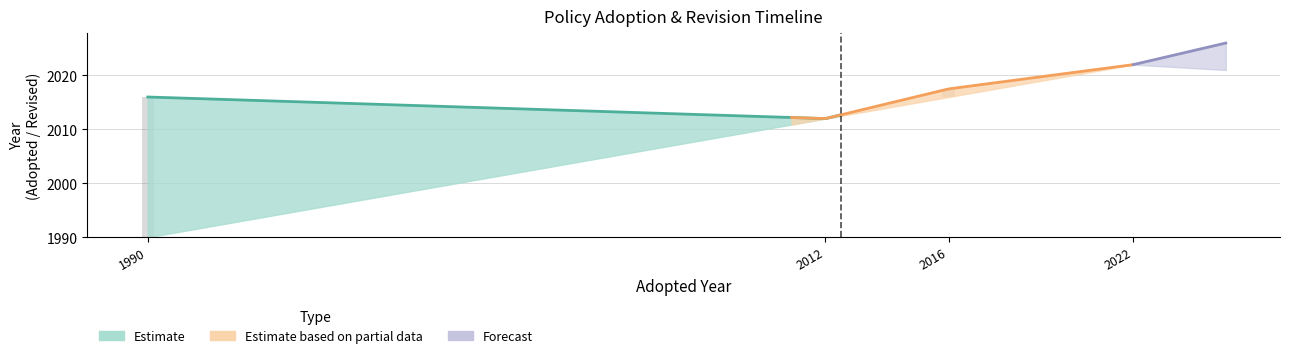

What position from the left is 4?

5